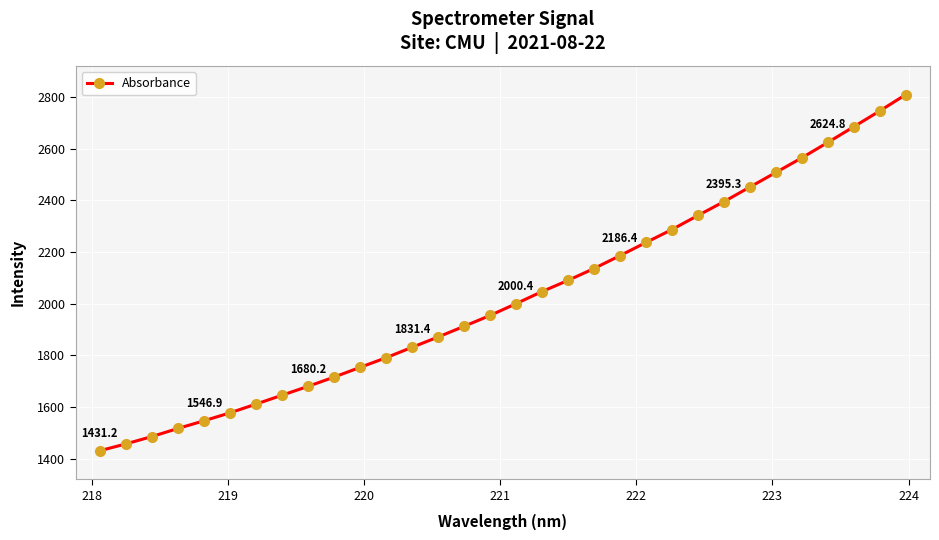

What is the maximum value shown in the chart?

2809.8